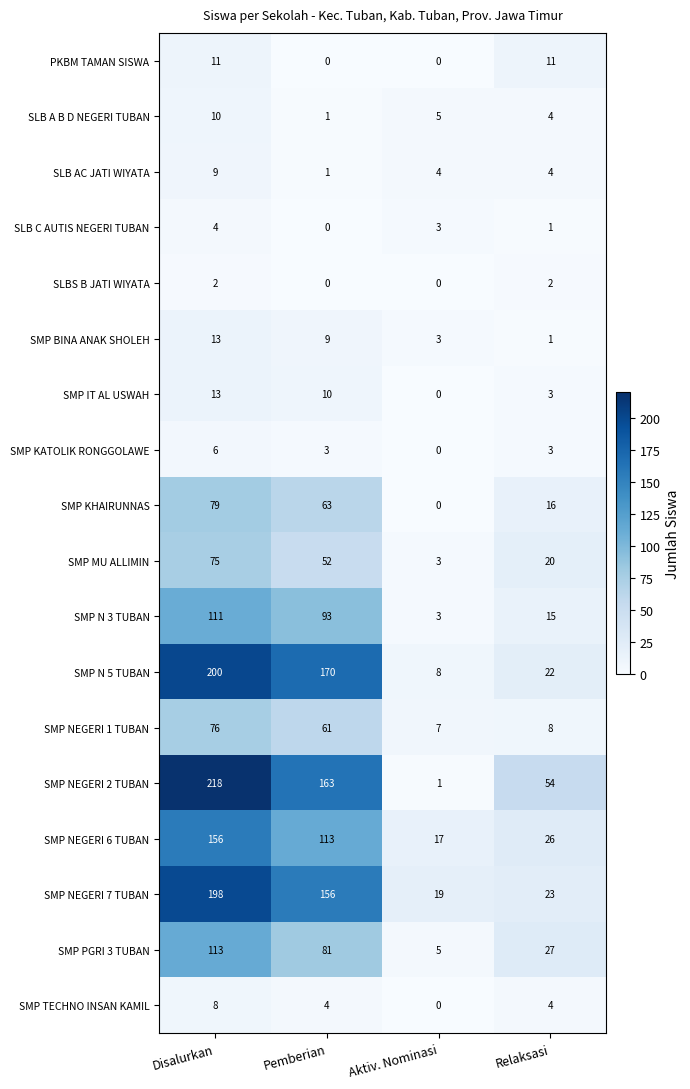

Count the SMP BINA ANAK SHOLEH values in the range 3 to 13.

3